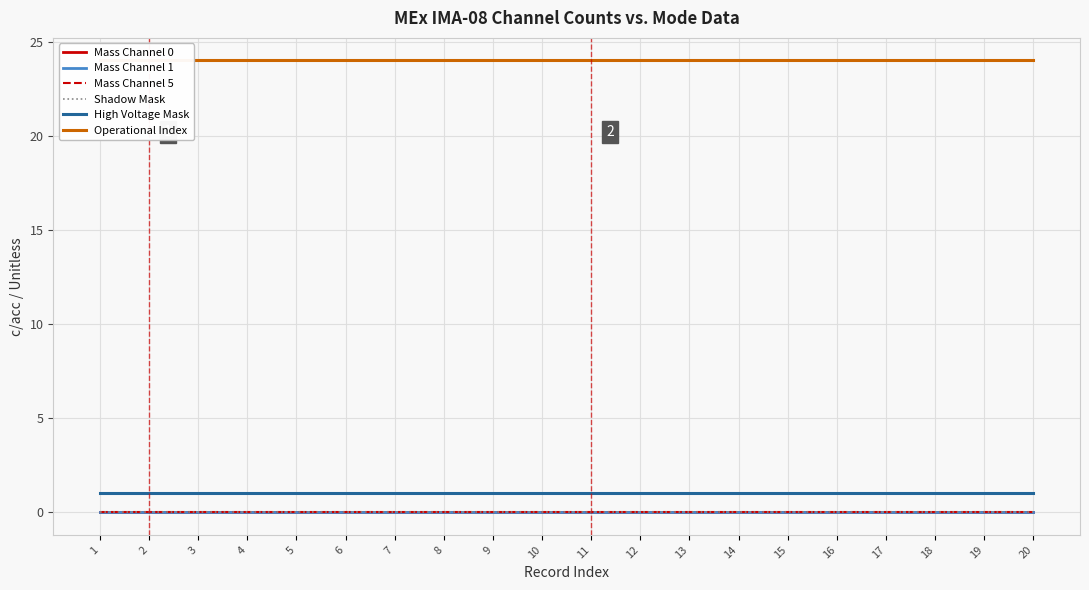

Reading left to right, list all the values displayed in this chart.

Mass Channel 0: 0	0	0	0	0	0	0	0	0	0	0	0	0	0	0	0	0	0	0	0
Mass Channel 1: 0	0	0	0	0	0	0	0	0	0	0	0	0	0	0	0	0	0	0	0
Mass Channel 5: 0	0	0	0	0	0	0	0	0	0	0	0	0	0	0	0	0	0	0	0
Shadow Mask: 0	0	0	0	0	0	0	0	0	0	0	0	0	0	0	0	0	0	0	0
High Voltage Mask: 1	1	1	1	1	1	1	1	1	1	1	1	1	1	1	1	1	1	1	1
Operational Index: 24	24	24	24	24	24	24	24	24	24	24	24	24	24	24	24	24	24	24	24